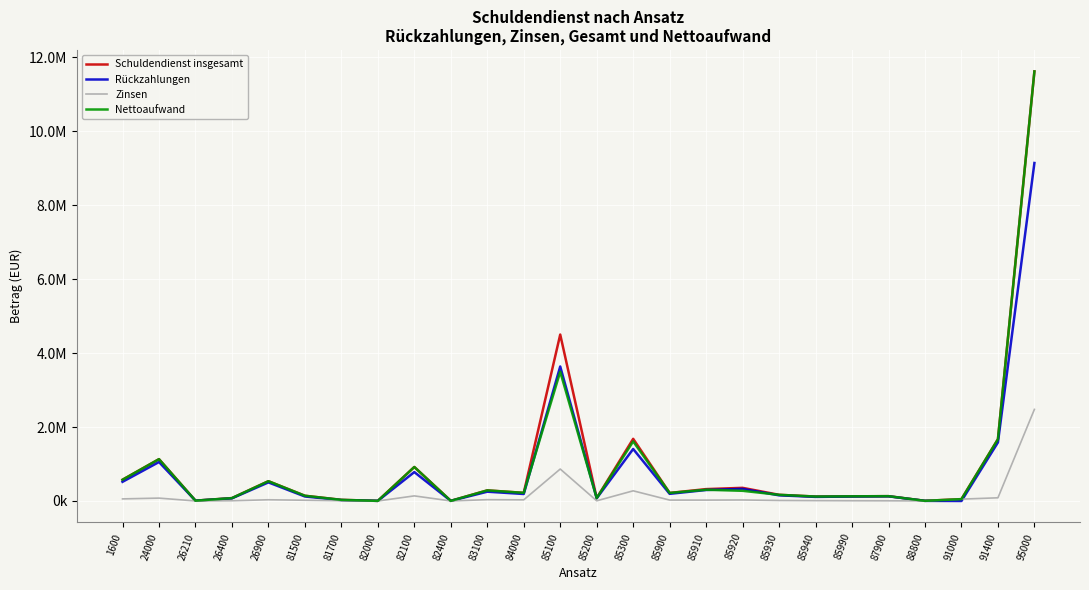

What are all the series names shown in the legend?

Schuldendienst insgesamt, Rückzahlungen, Zinsen, Nettoaufwand